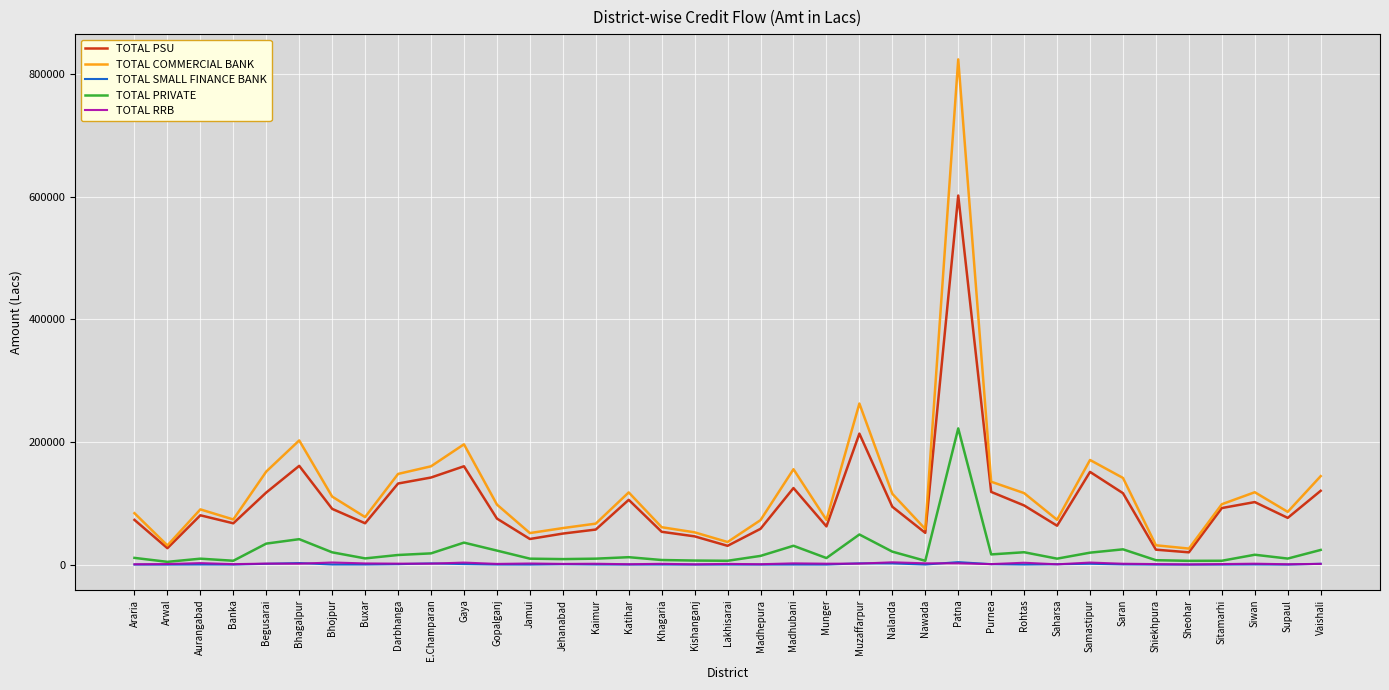

Which series has the largest range (max minus min)?

TOTAL COMMERCIAL BANK